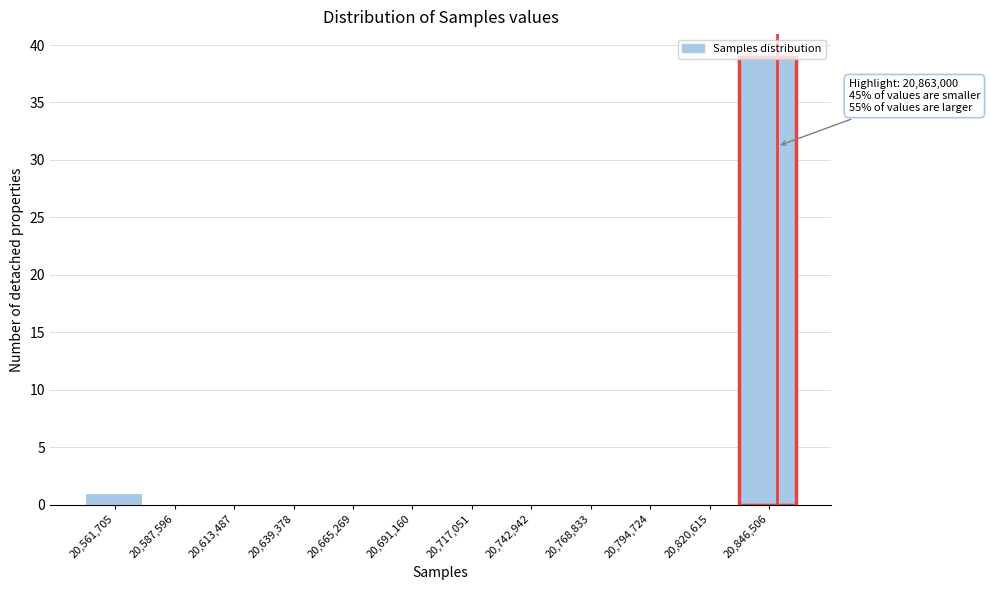

What is the change in value from 20,717,051 to 20,846,506?

+39